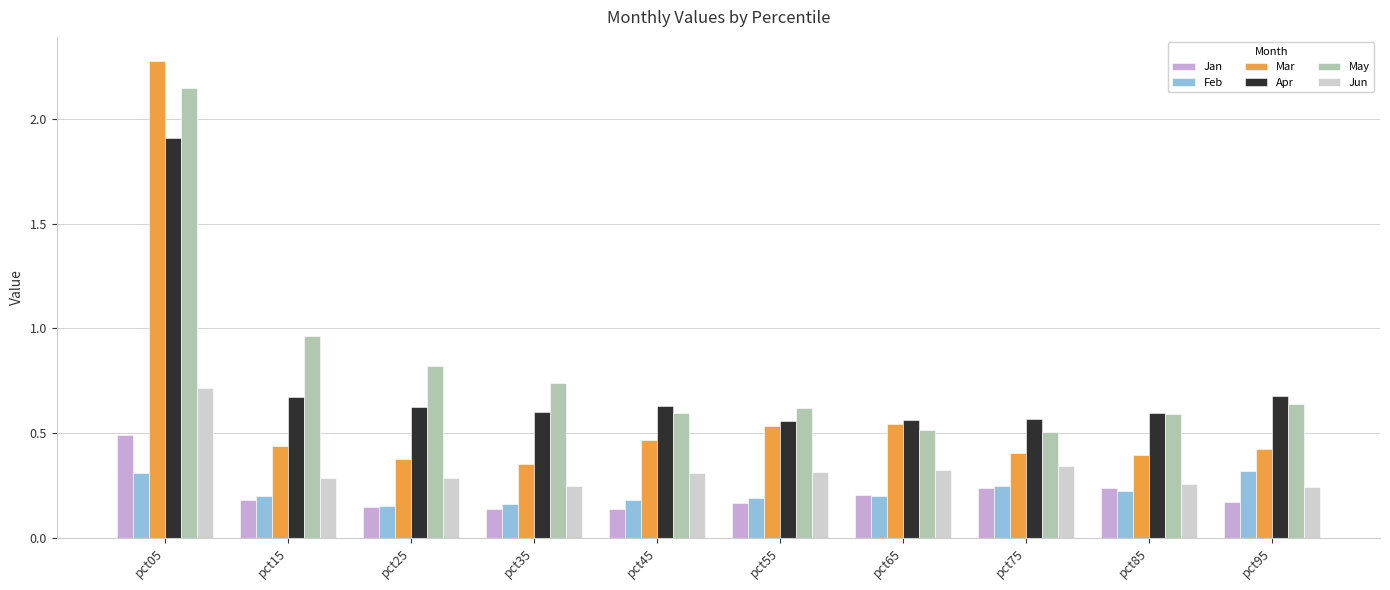

At which category does the chart reach its peak across all series?

pct05